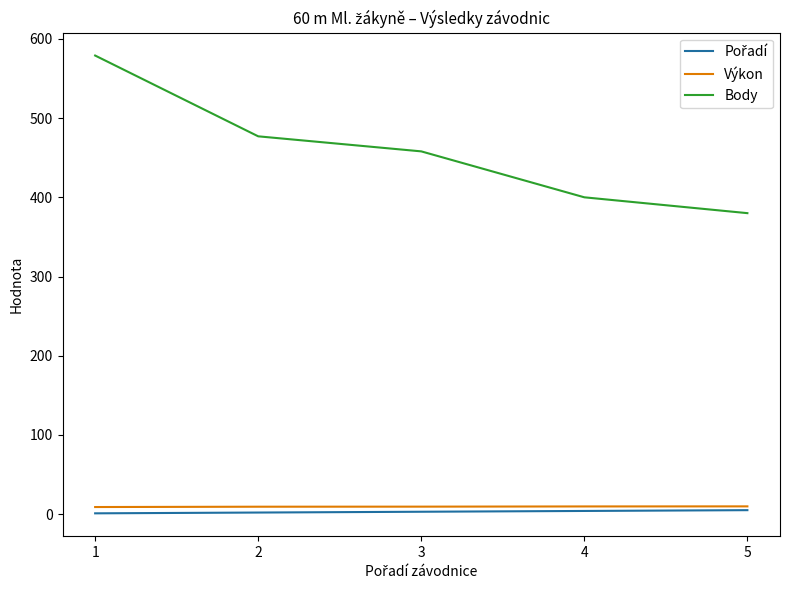

What is the difference between the highest and lowest values at 3?

455.0